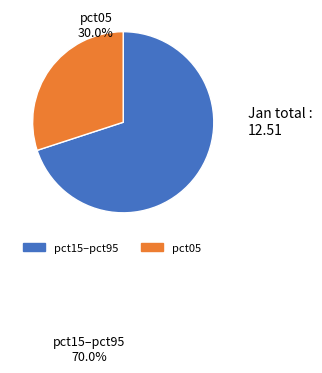

True or false: pct05 accounts for 37% of the total.

False